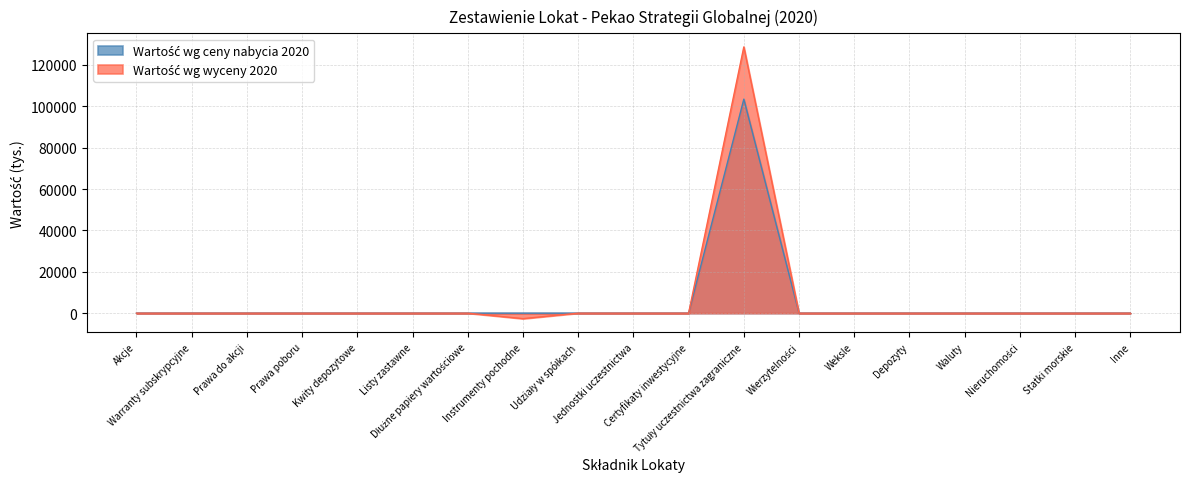

True or false: Wartość wg ceny nabycia 2020 and Wartość wg wyceny 2020 intersect in this chart.

False